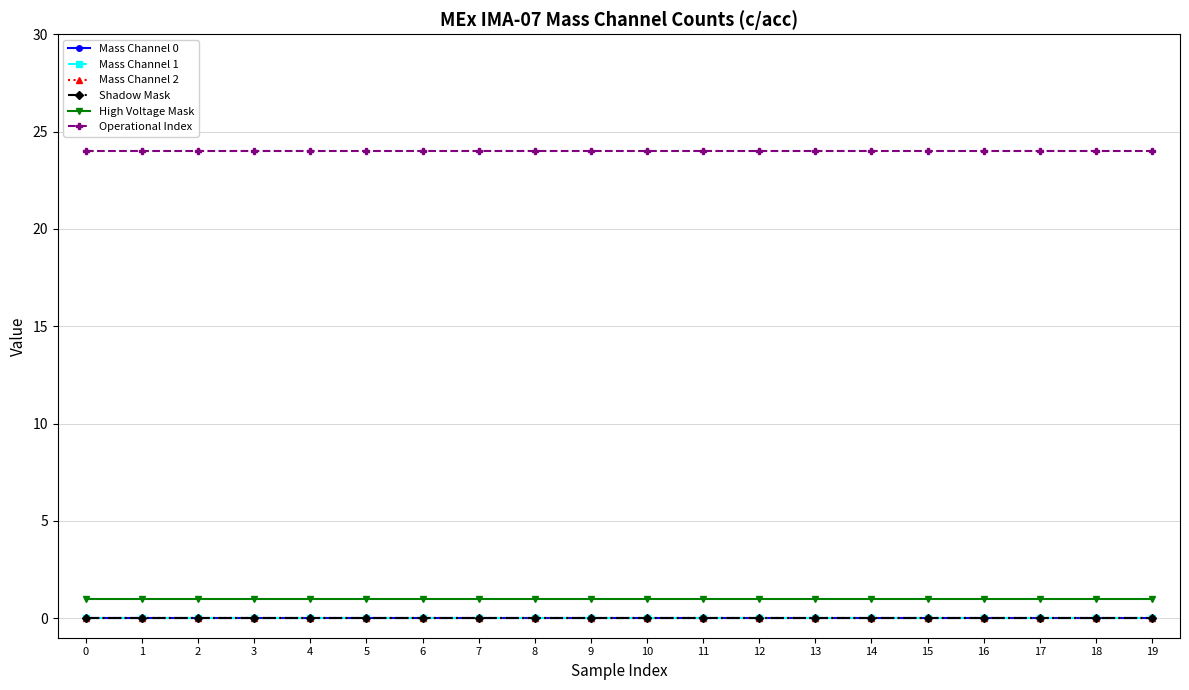

True or false: Operational Index and Mass Channel 1 cross at least once.

False